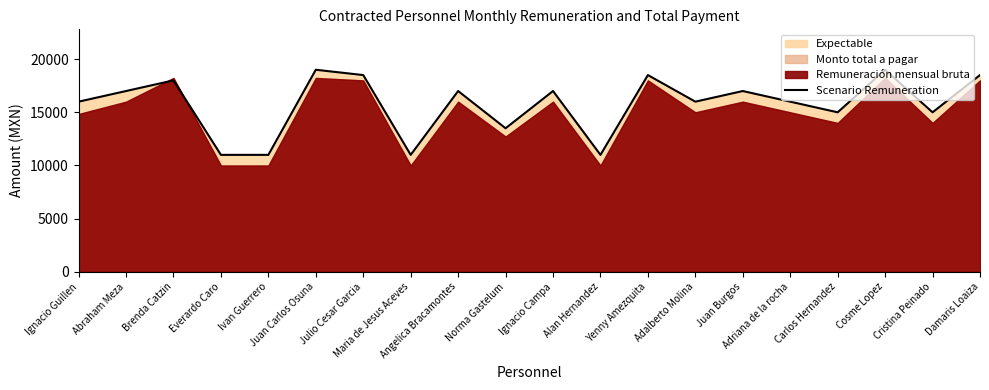

What is the value of the 15th point from the left?

17000